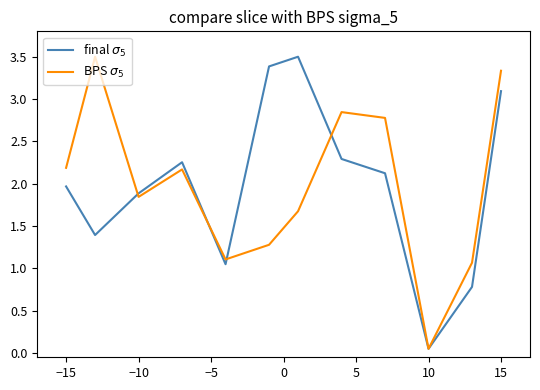

What is the greatest value displayed?

3.5